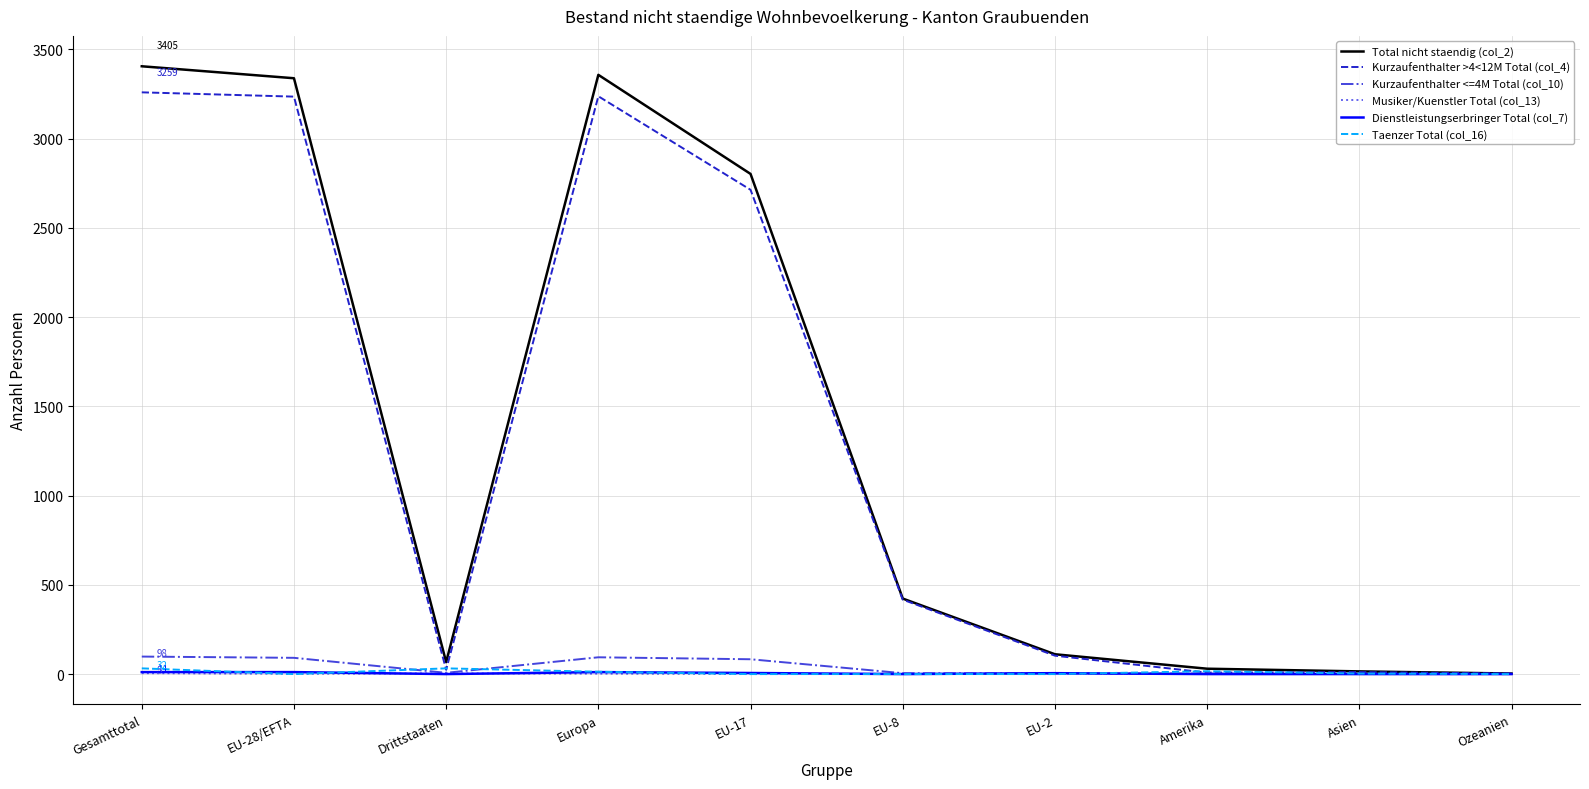

What is the greatest value displayed?

3405